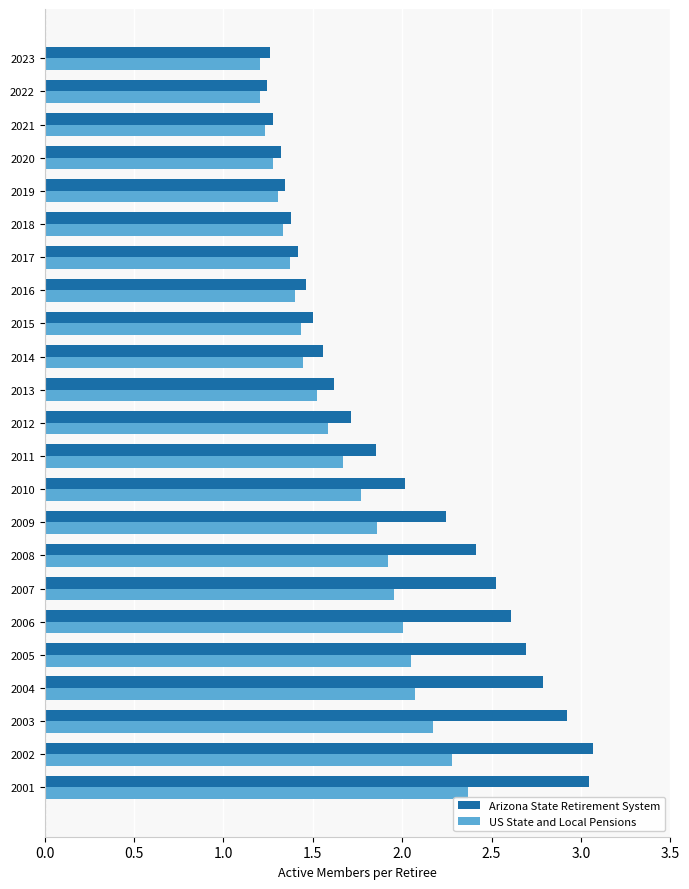

What is the spread (max minus min) of values at 2007?

0.6